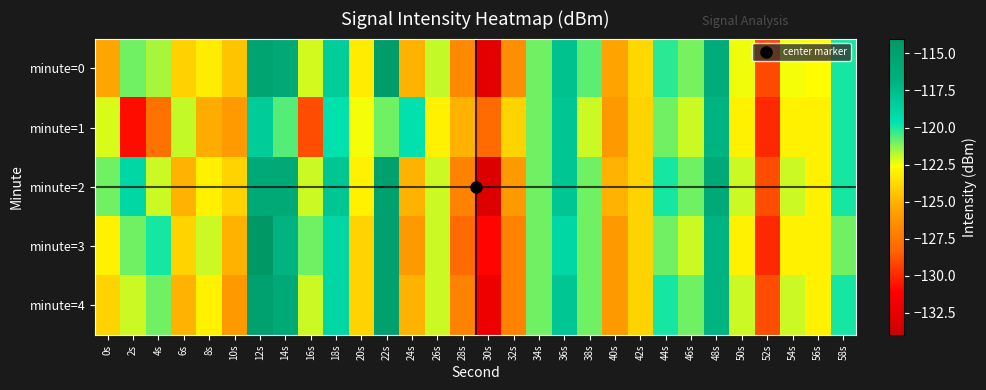

What is the total value across all series at 50s?

-612.4